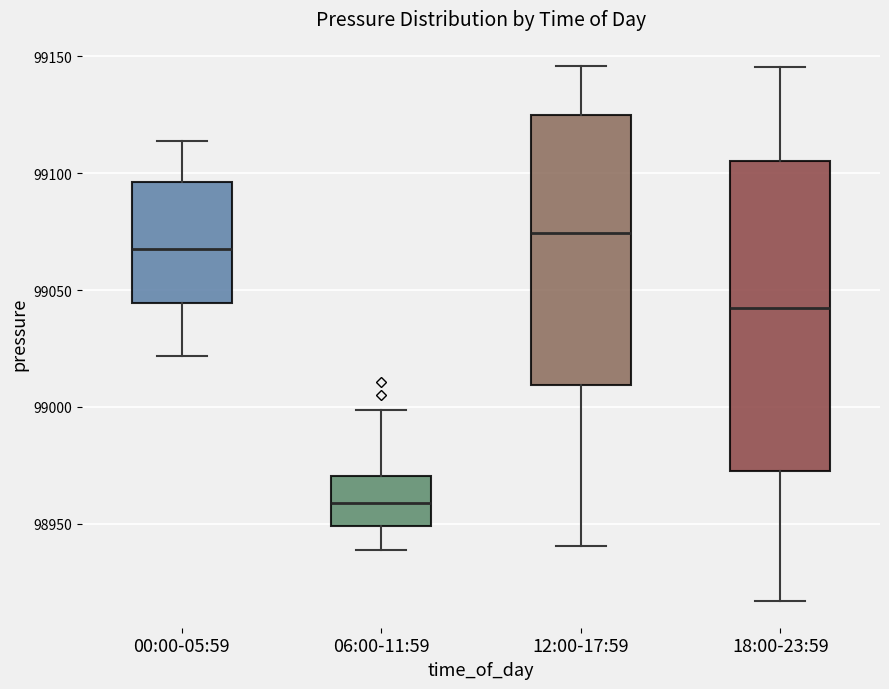

Where is the upper edge of the box for 18:00-23:59 on the y-axis? The values are not printed on the chart, so give them approximately, as read against the axis.

99105